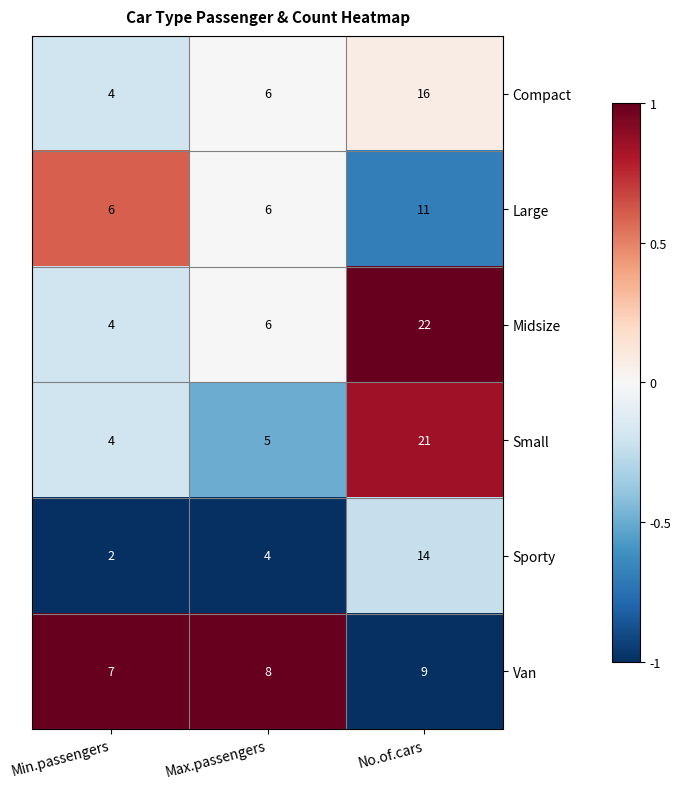

At which label is Sporty closest to 8?

Max.passengers